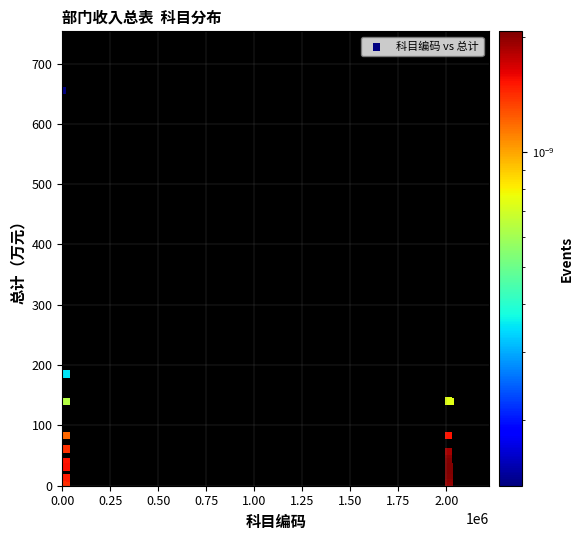

What Y value in the scatter plot is closest to 327?

185.5